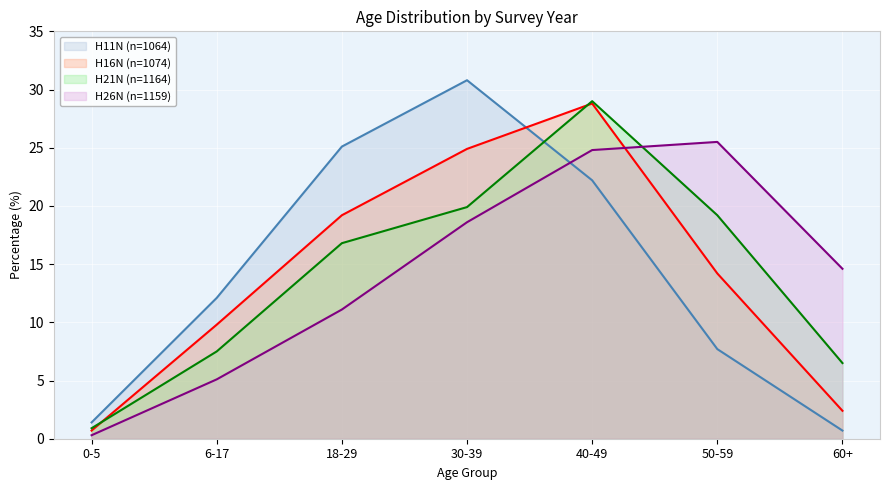

Where does the H11N (n=1064) series first go above 12?

6-17